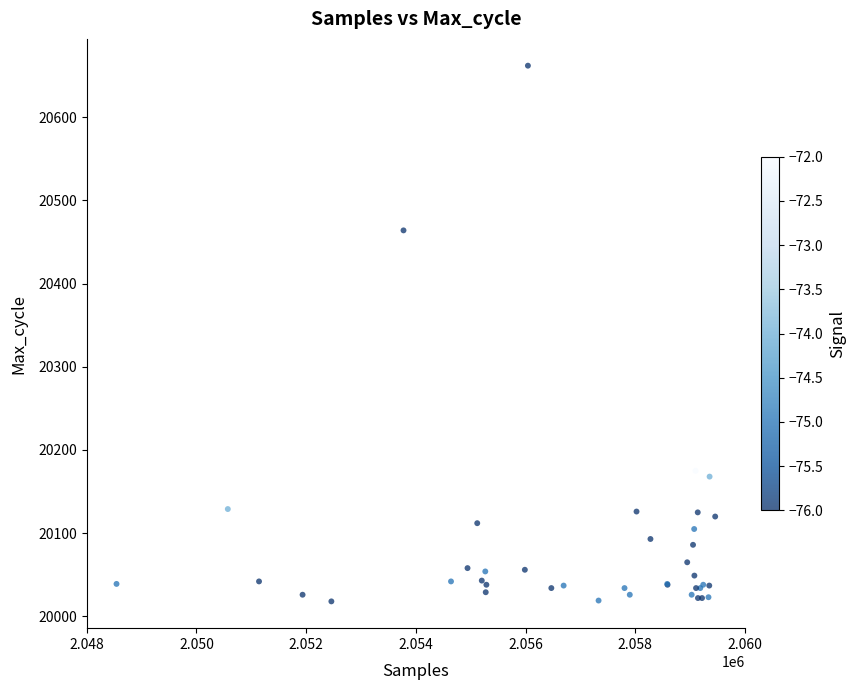

What Y value in the scatter plot is closest to 20340?

20464